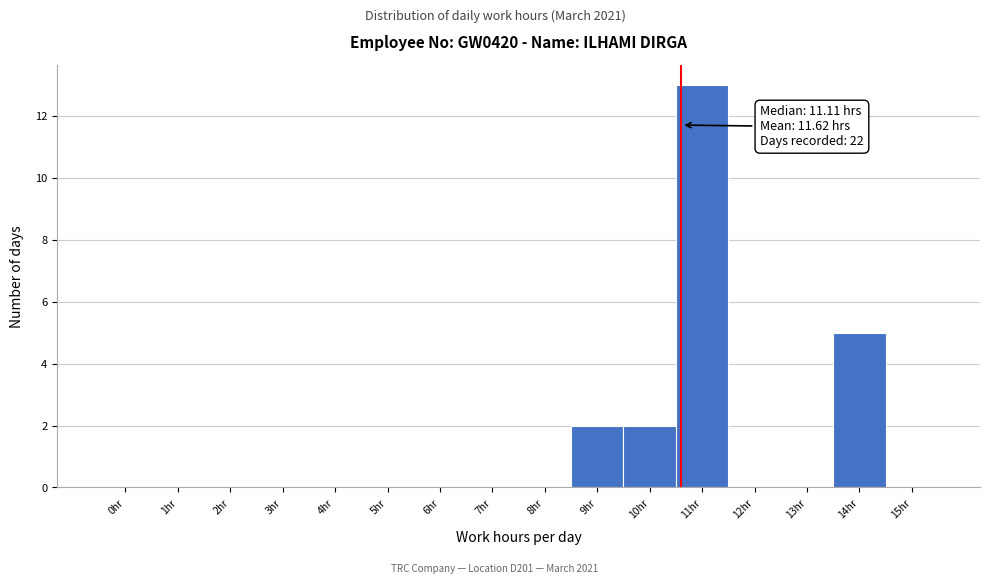

Reading right to left, what are all the values shown in this chart?

15hr=0	14hr=5	13hr=0	12hr=0	11hr=13	10hr=2	9hr=2	8hr=0	7hr=0	6hr=0	5hr=0	4hr=0	3hr=0	2hr=0	1hr=0	0hr=0